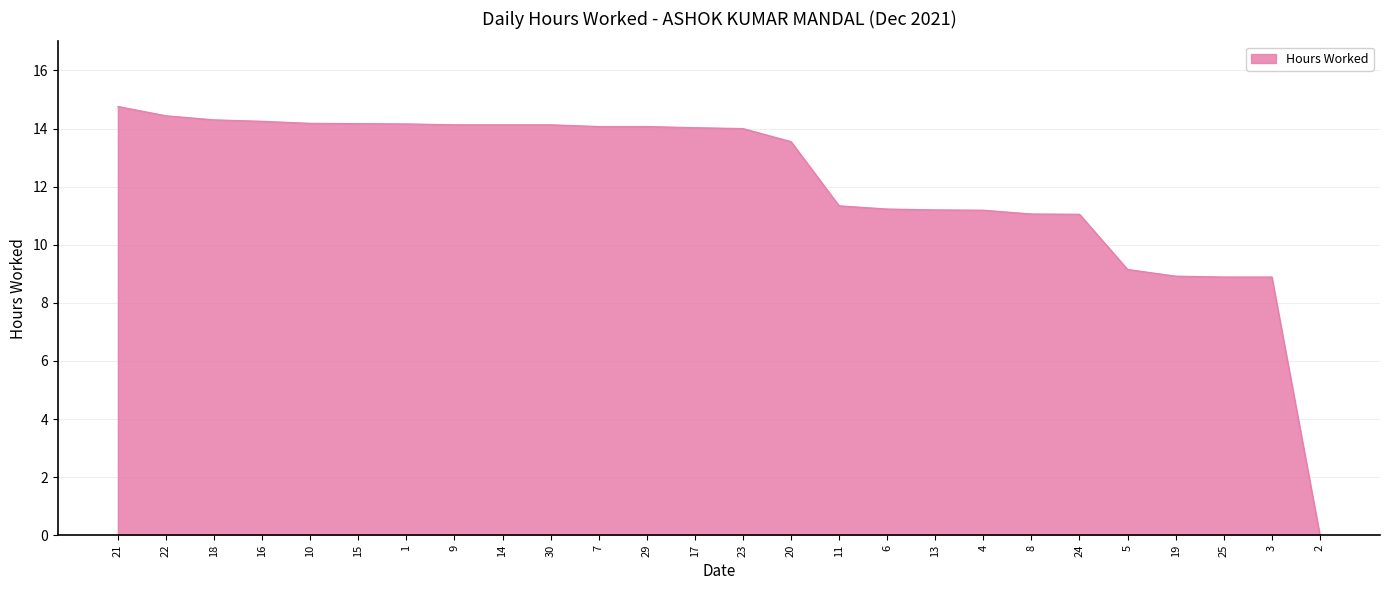

What is the change in value from 29 to 11?

-2.7